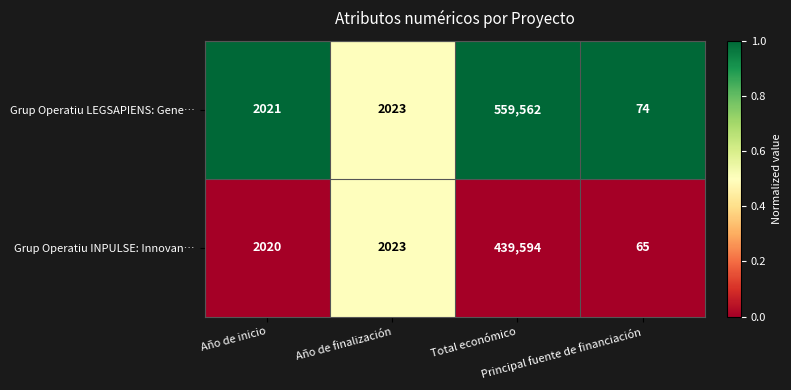

What is the difference between the maximum and minimum values in the Grup Operatiu INPULSE: Innovan… series?

439529